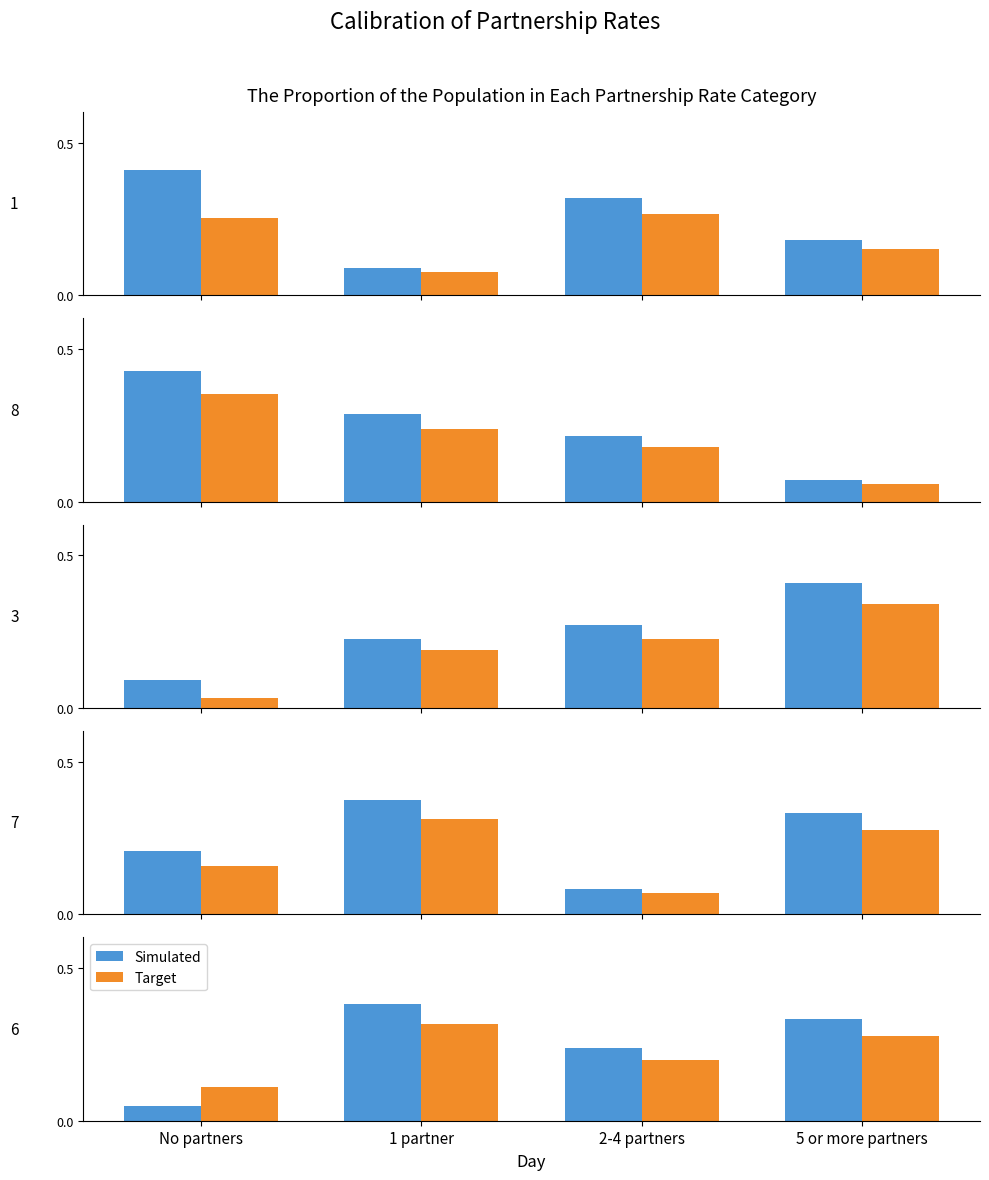

At which label is Simulated closest to 0?

No partners